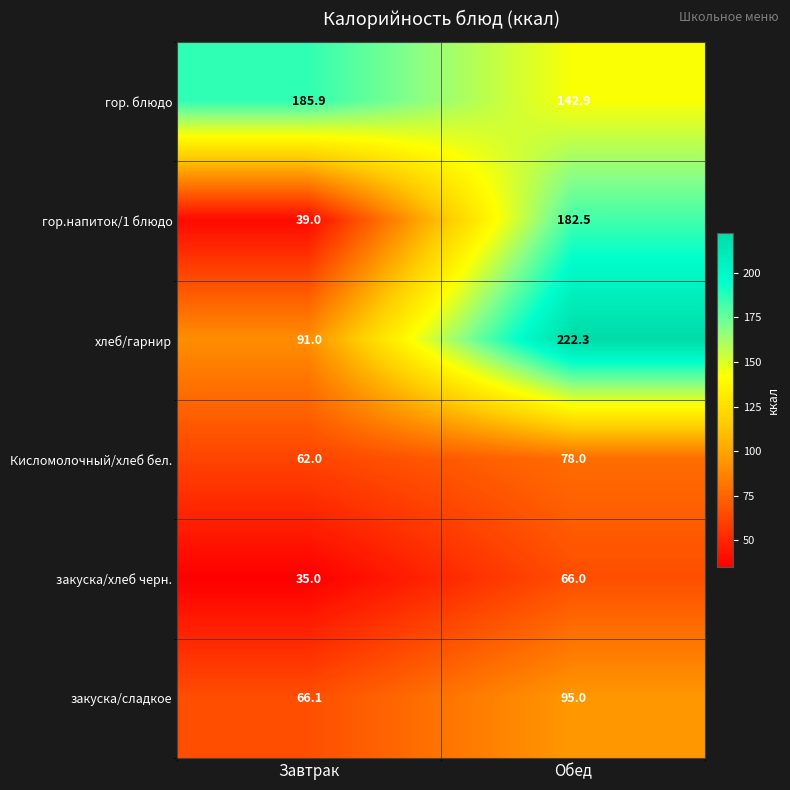

Reading left to right, list all the values displayed in this chart.

гор. блюдо: Завтрак=185.9	Обед=142.9
гор.напиток/1 блюдо: Завтрак=39.0	Обед=182.5
хлеб/гарнир: Завтрак=91.0	Обед=222.3
Кисломолочный/хлеб бел.: Завтрак=62.0	Обед=78.0
закуска/хлеб черн.: Завтрак=35.0	Обед=66.0
закуска/сладкое: Завтрак=66.1	Обед=95.0